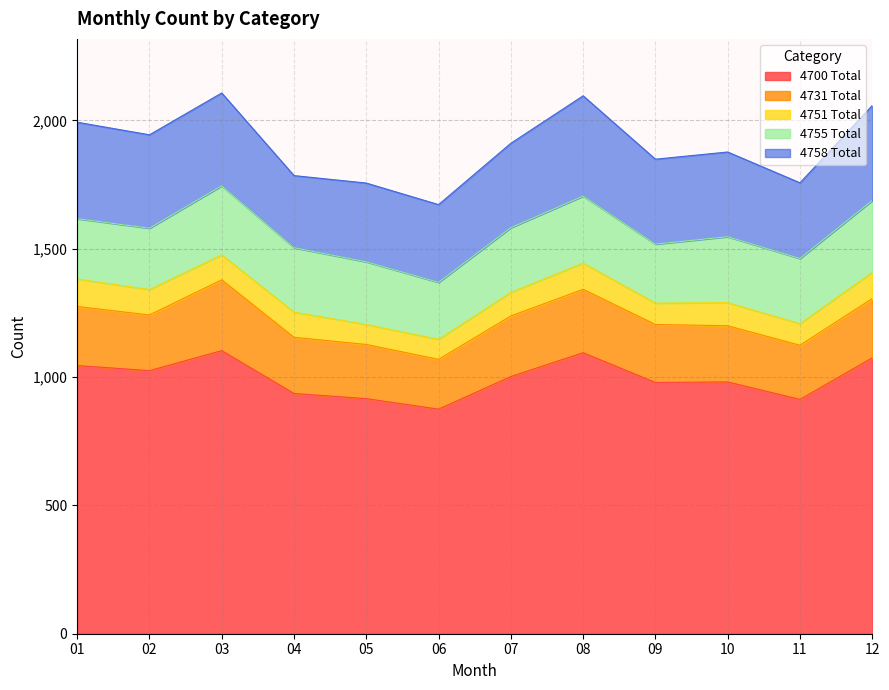

What is the difference between the maximum and minimum values in the 4700 Total series?

228